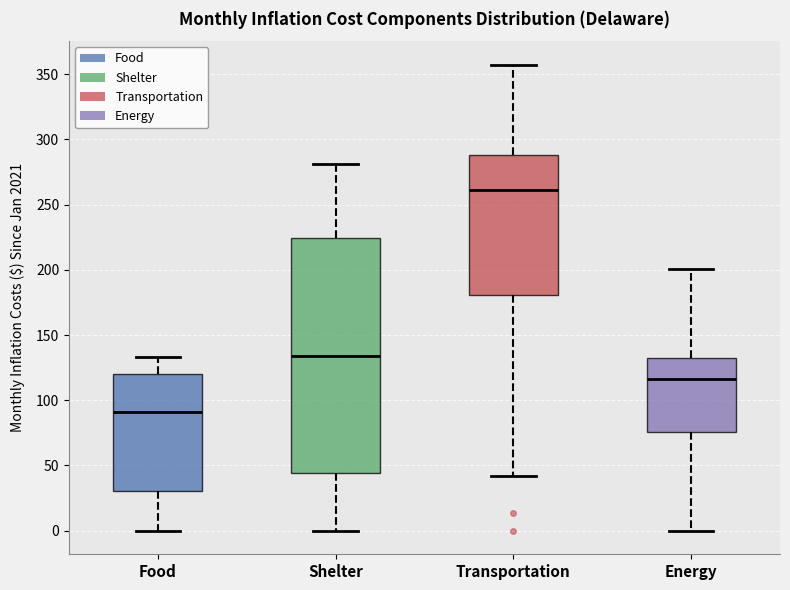

Comparing the boxes themselves (not the whiskers), which one is the tallest?

Shelter